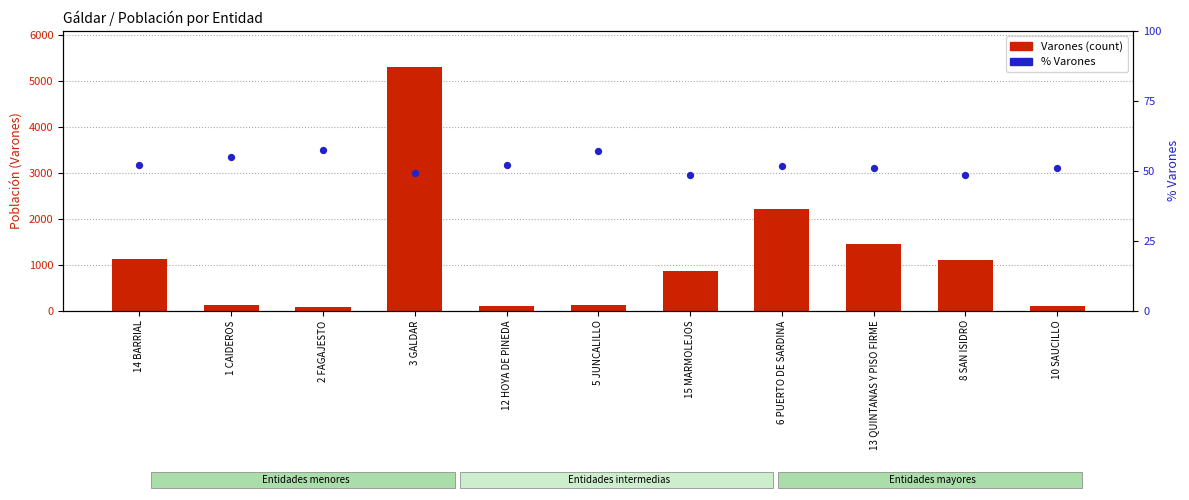

Which series has the largest total across all categories?

Varones